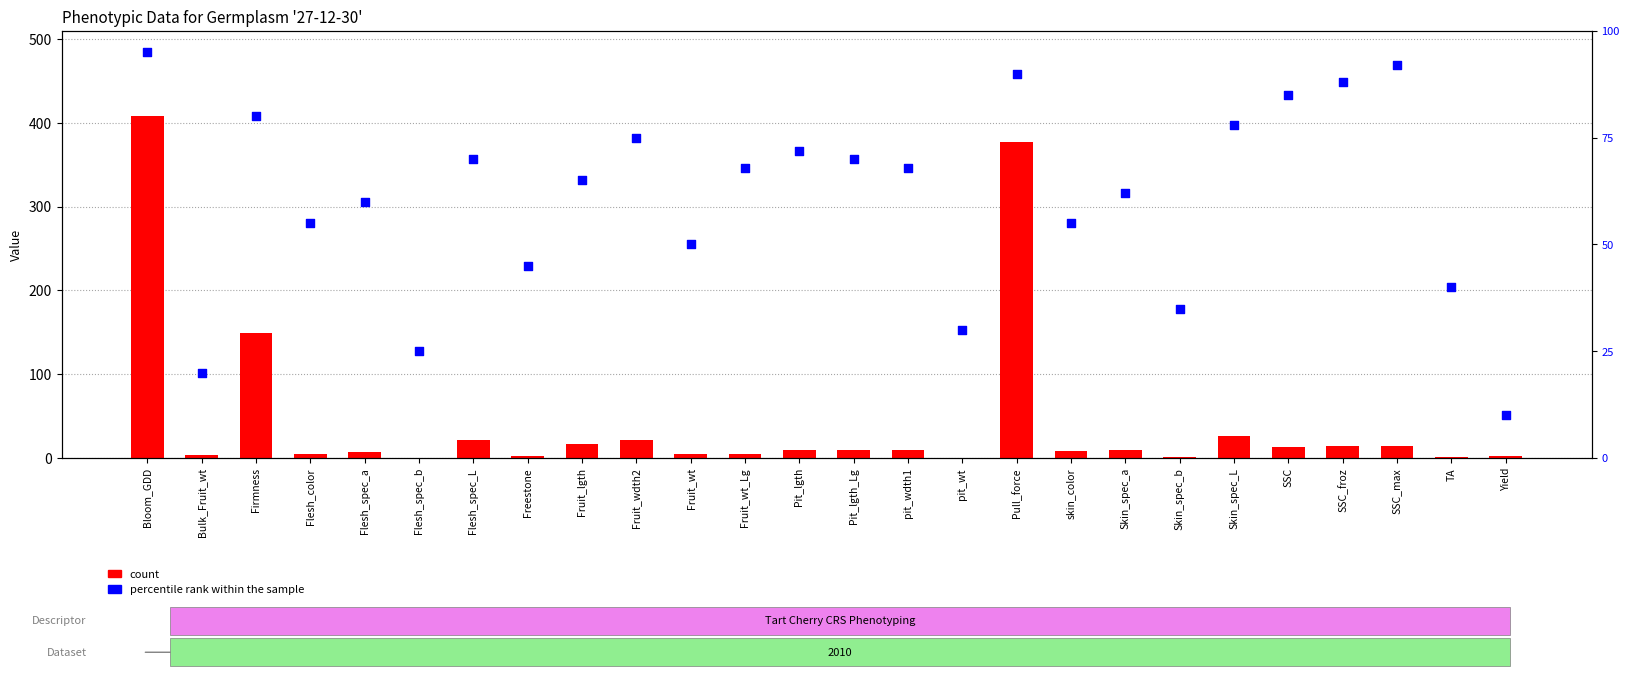

At how many categories does at least one series exceed 336?

2